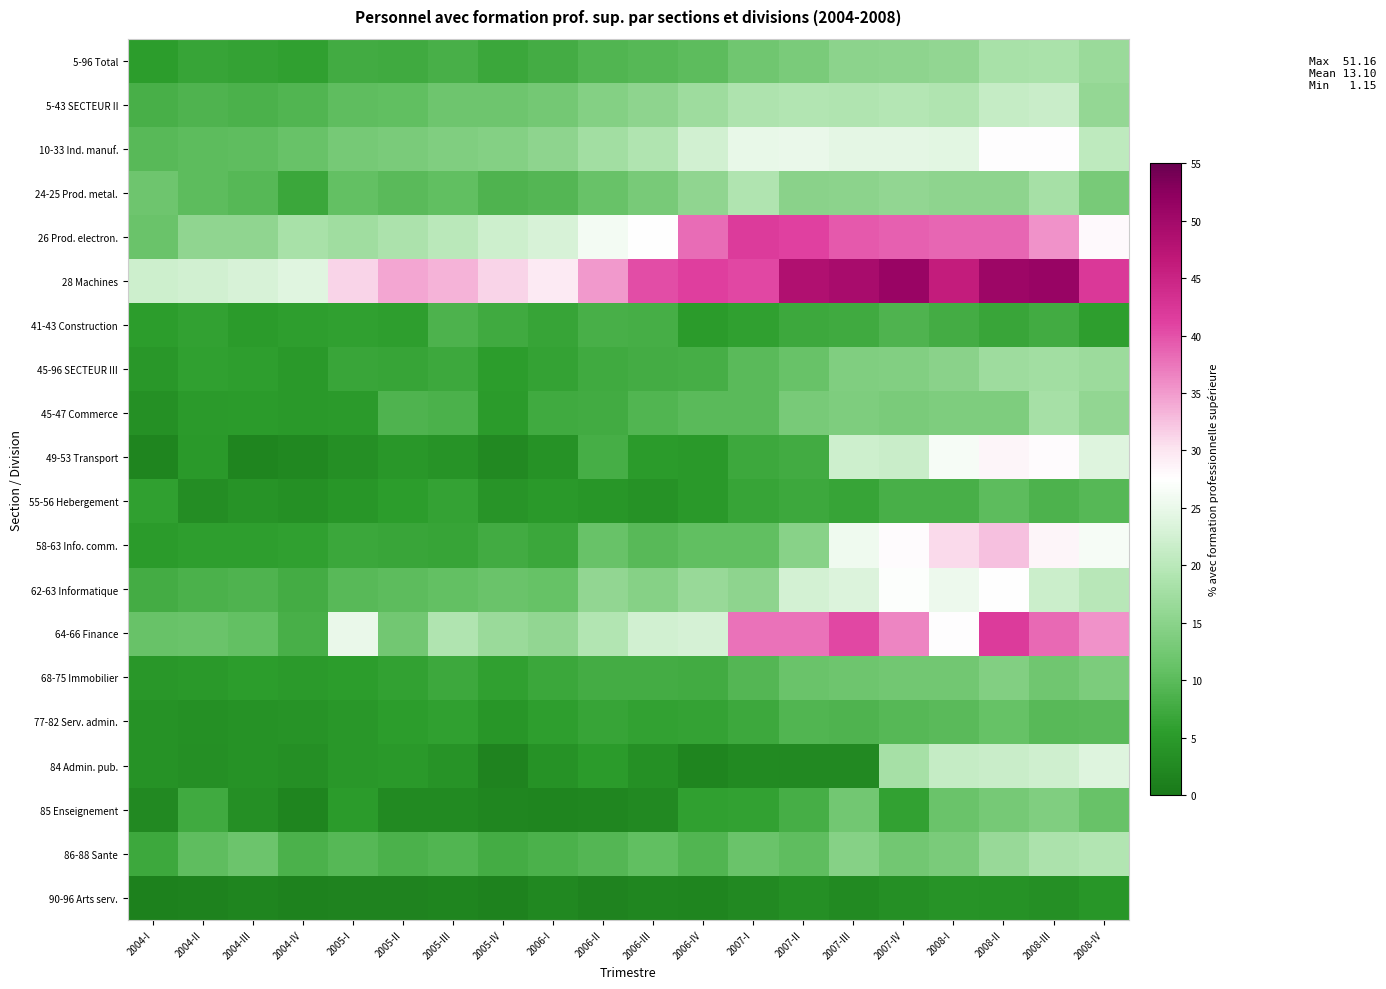

At 2006-II, list the series in order from largest to smallest.

28 Machines, 26 Prod. electron., 64-66 Finance, 10-33 Ind. manuf., 62-63 Informatique, 5-43 SECTEUR II, 24-25 Prod. metal., 58-63 Info. comm., 86-88 Sante, 5-96 Total, 41-43 Construction, 49-53 Transport, 68-75 Immobilier, 45-47 Commerce, 45-96 SECTEUR III, 77-82 Serv. admin., 84 Admin. pub., 55-56 Hebergement, 85 Enseignement, 90-96 Arts serv.